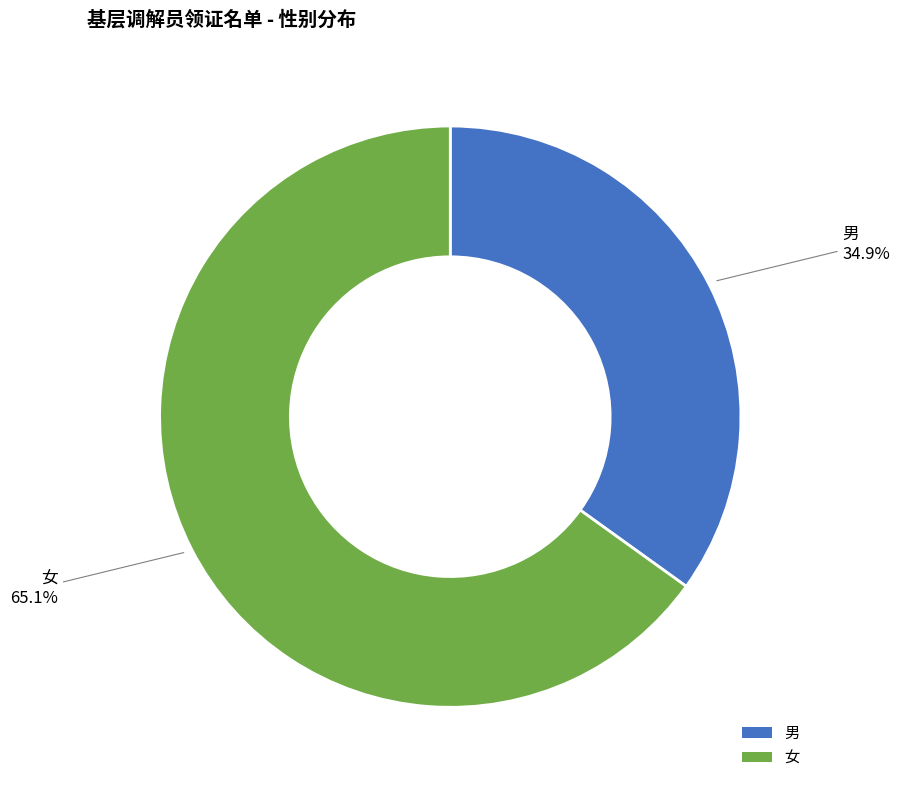

To the nearest percent, what is the combined percentage of 女 and 男?

100%